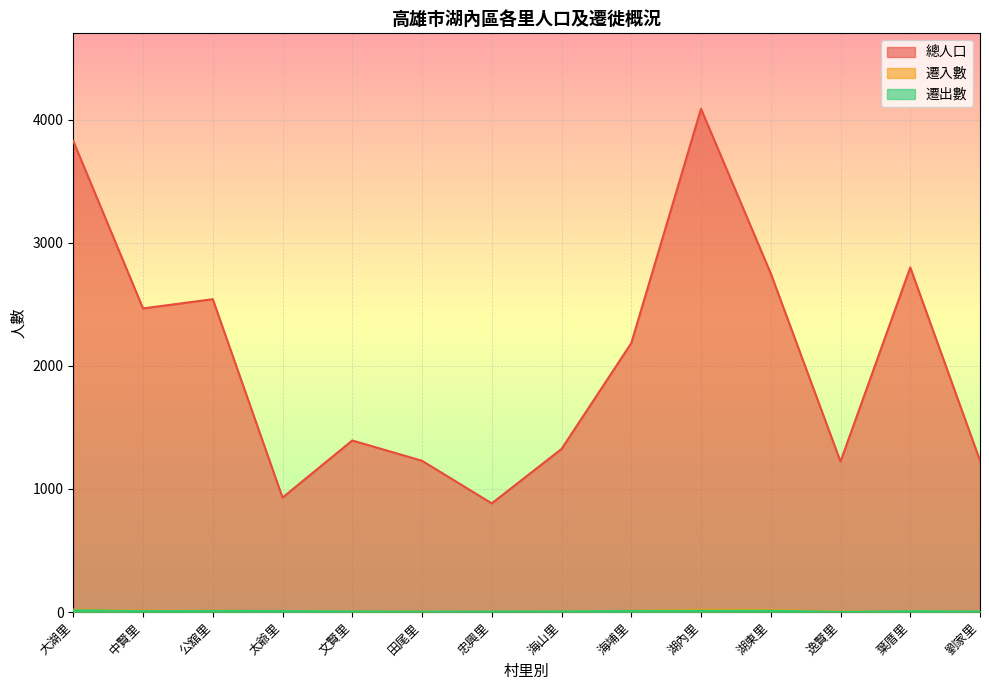

How many values in the 總人口 series exceed 2185?

6